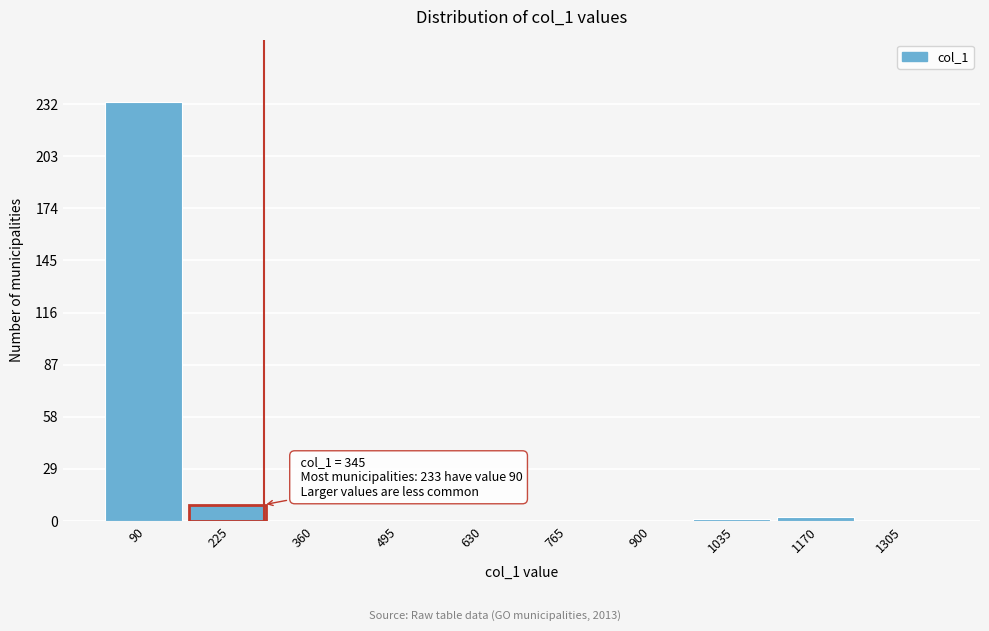

Where is the data nearest to the value 116?

225